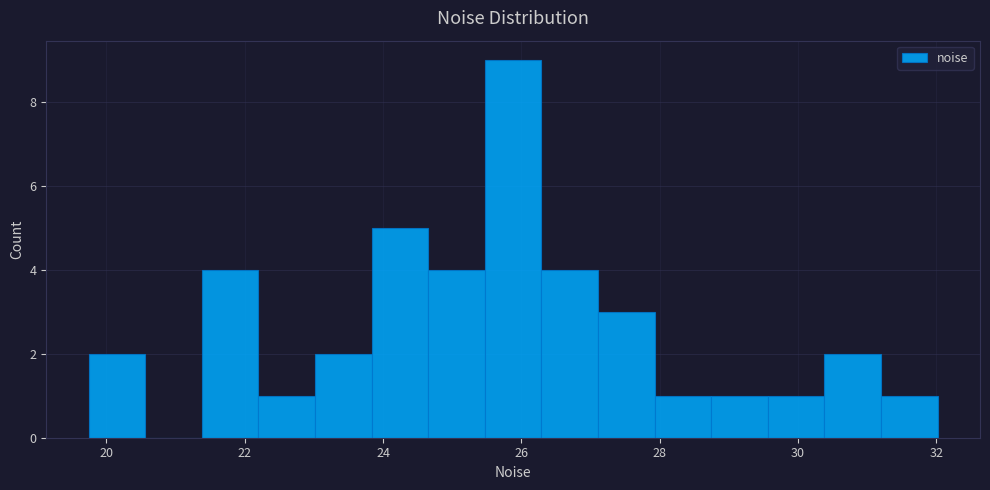

How tall is the bar that spans 21.4 to 22.2 on the x-axis? Neither the bar edges nor the heights are printed on the chart, so give them approximately, as read against the axes.

4